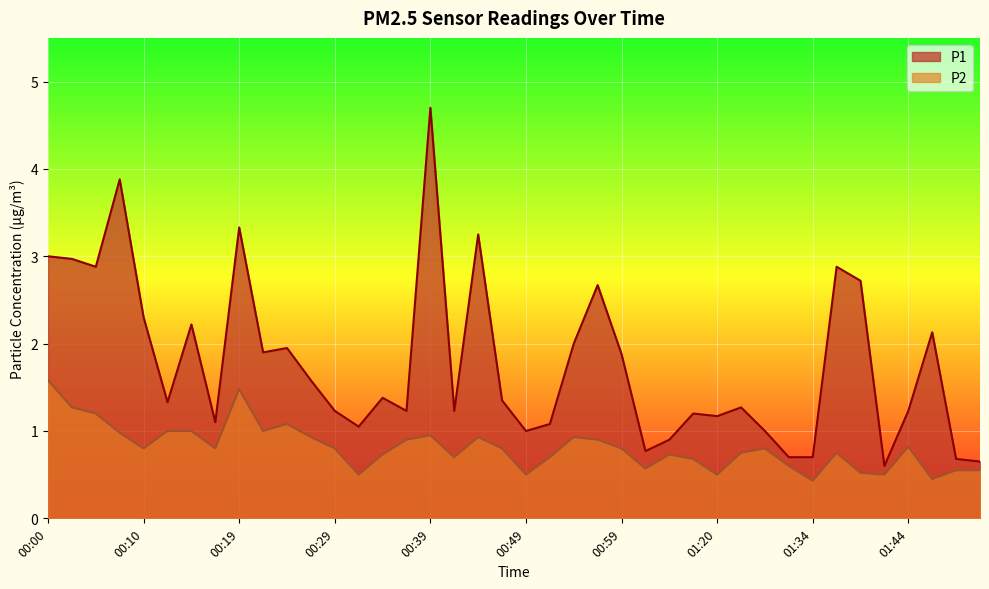

What is the difference between the maximum and second lowest values in the P1 series?

4.0